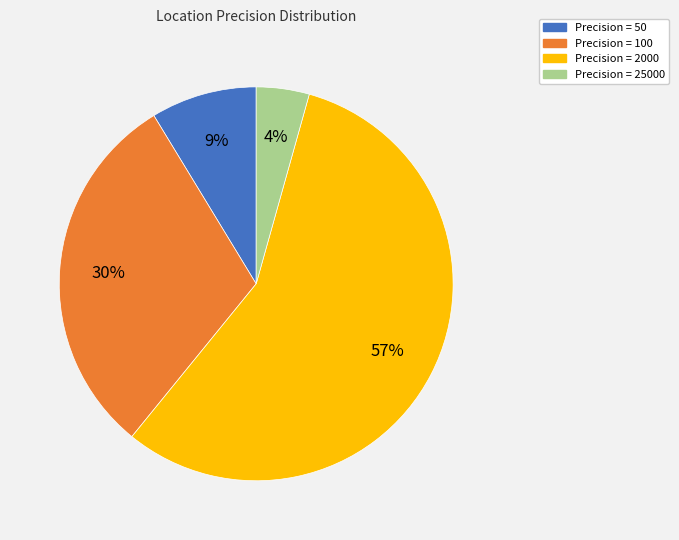

Is there any slice that represents more than half of the pie?

Yes